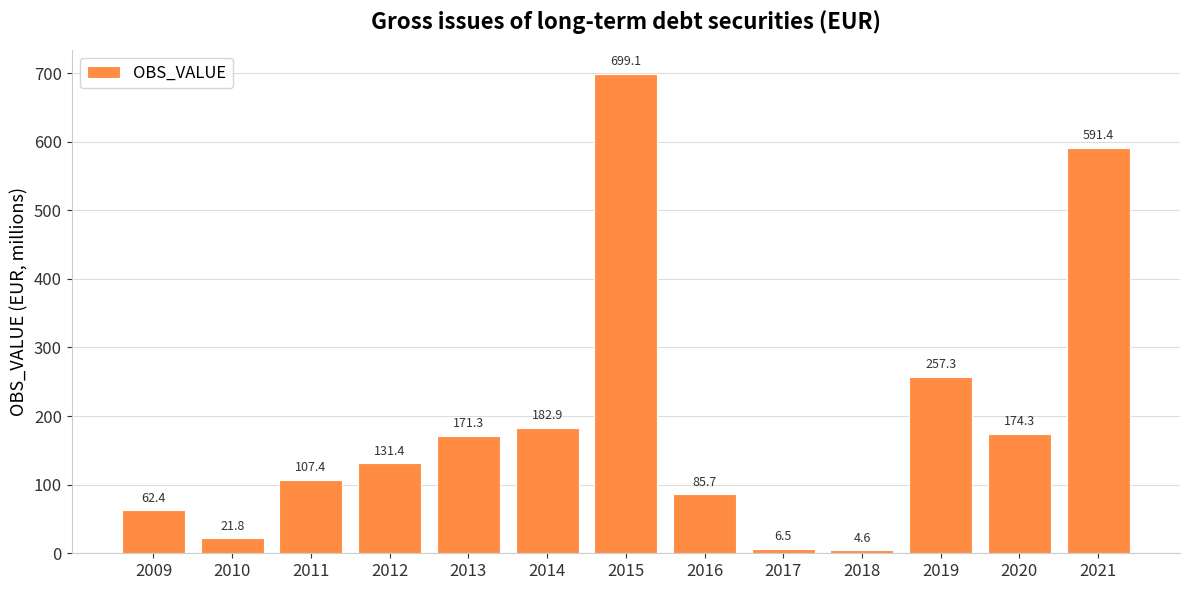

What is the minimum value shown in the chart?

4.6